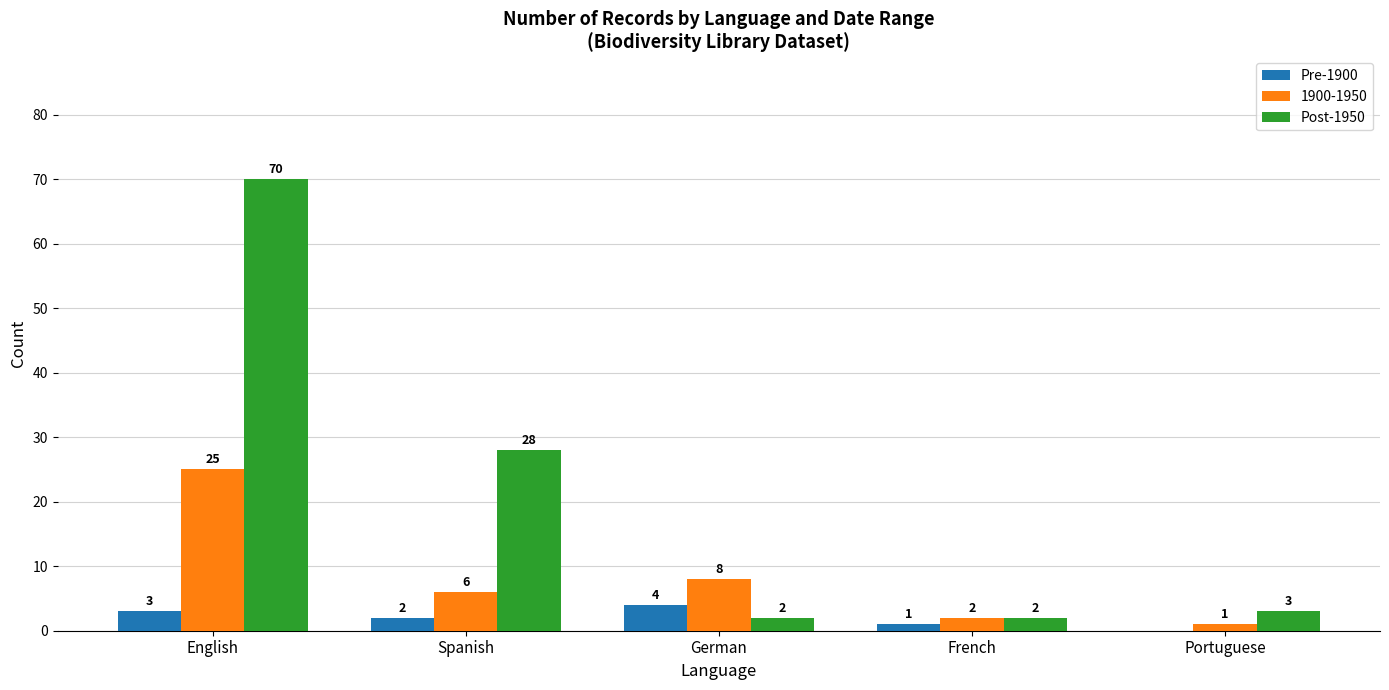

Which series has the largest total across all categories?

Post-1950